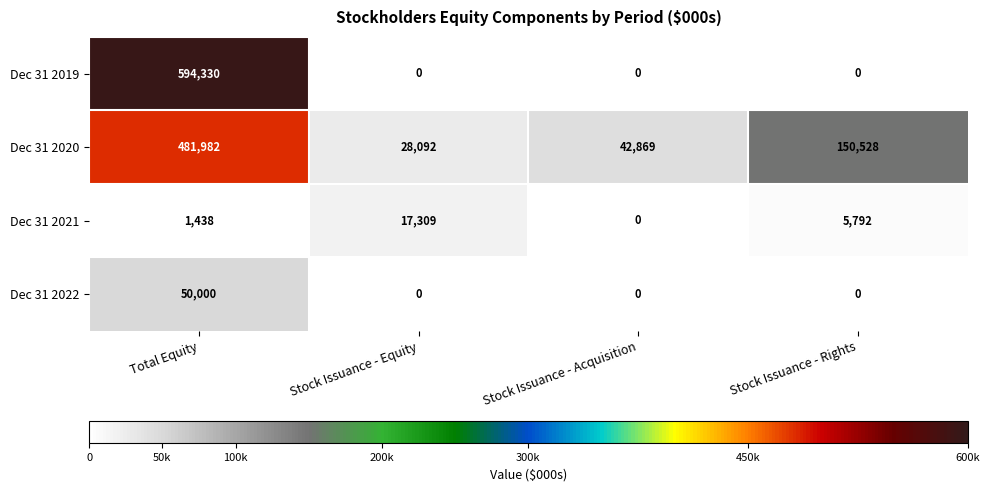

True or false: Dec 31 2021 has a value of 1438 at Total Equity.

True